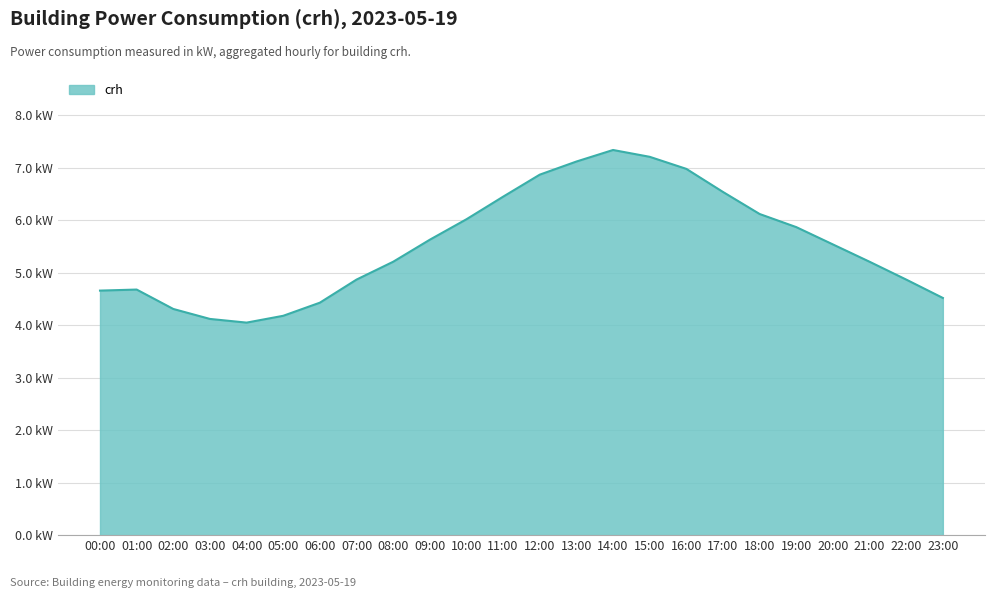

Does the chart display data point markers on the line(s)?

No